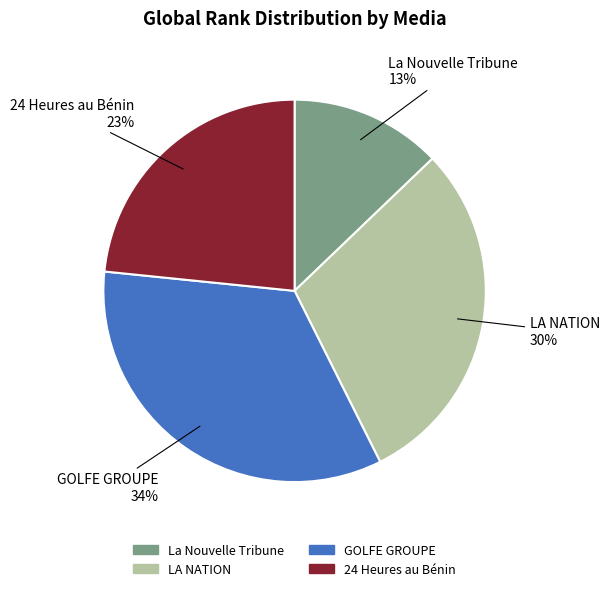

Which category has the smallest portion of the pie?

La Nouvelle Tribune